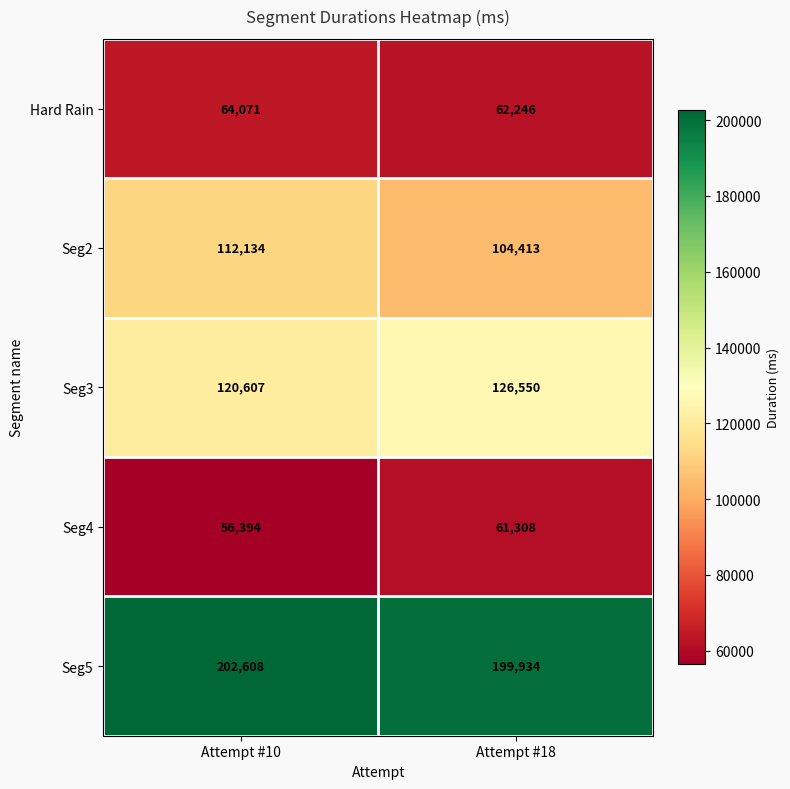

How many categories are shown in the chart?

2